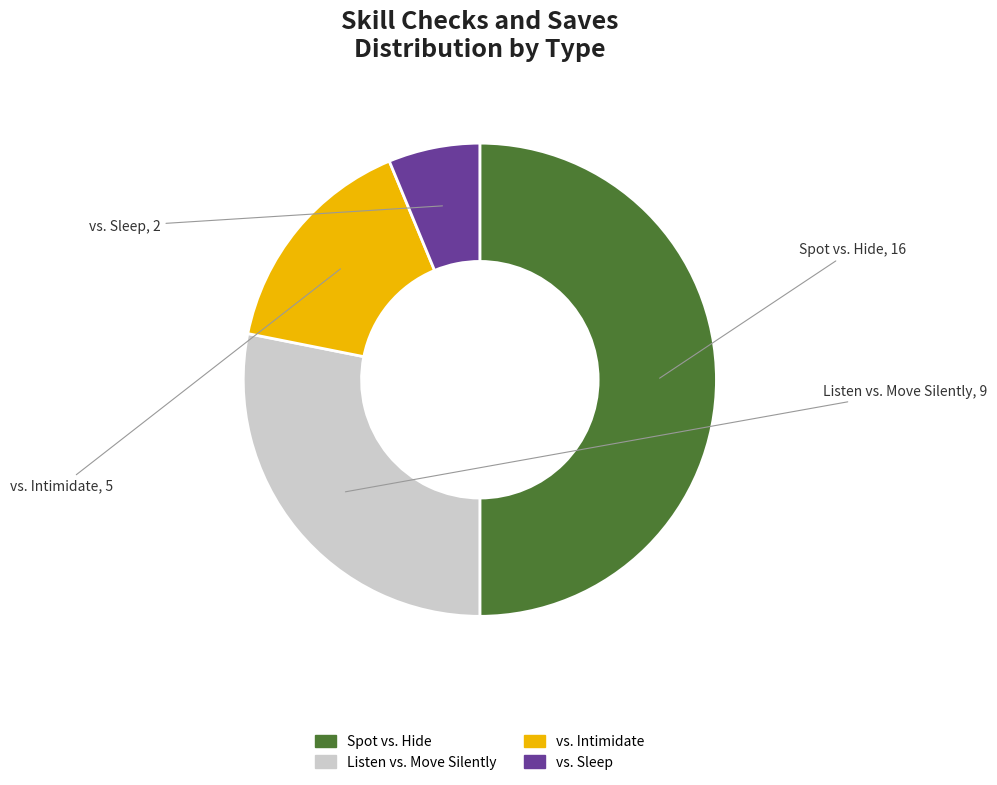

Which category has the biggest portion of the pie?

Spot vs. Hide